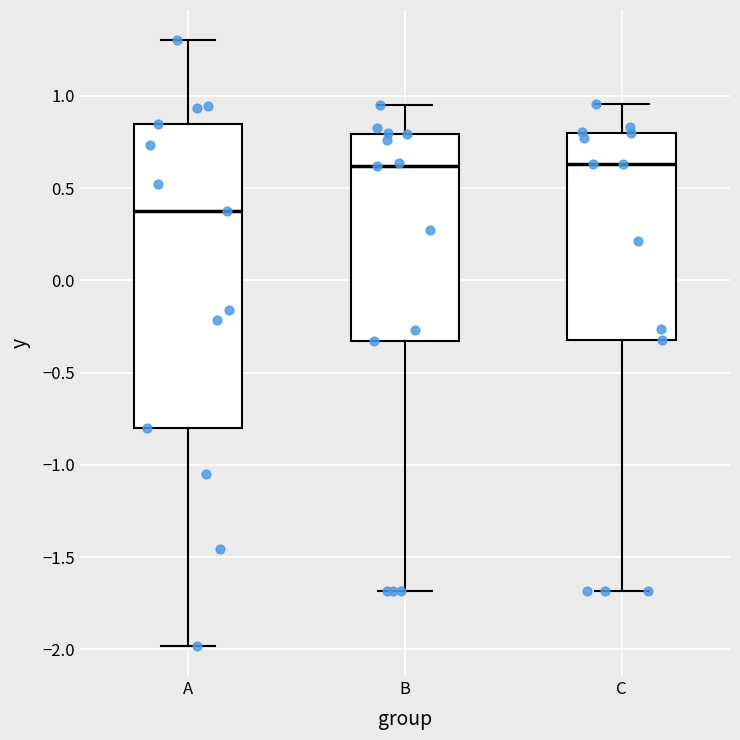

Comparing the boxes themselves (not the whiskers), which one is the tallest?

A